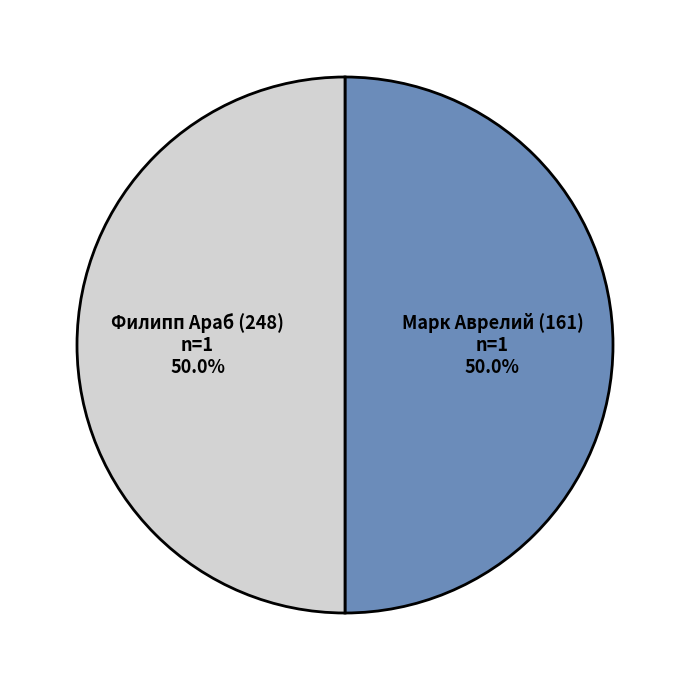

How many slices are in this pie chart?

2